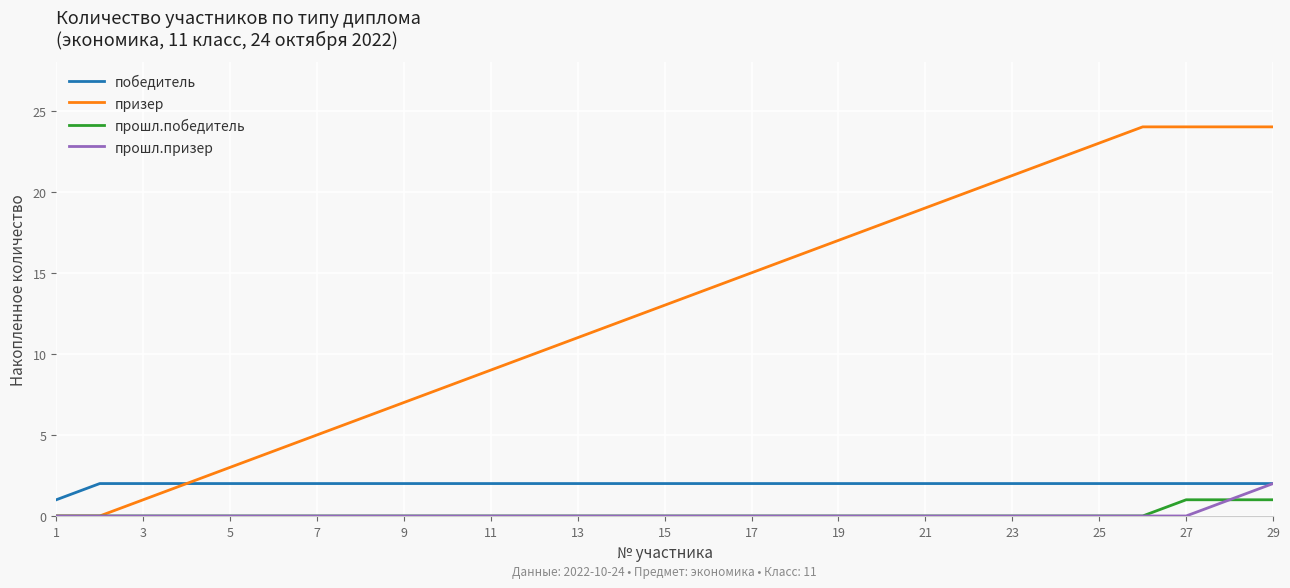

Count the number of data series in this chart.

4